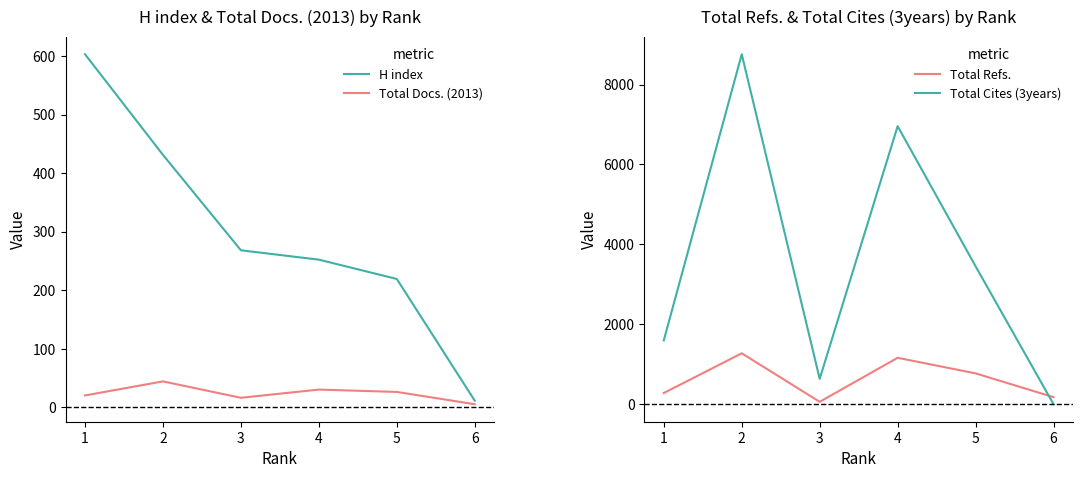

What is the average value of the Total Refs. series?

621